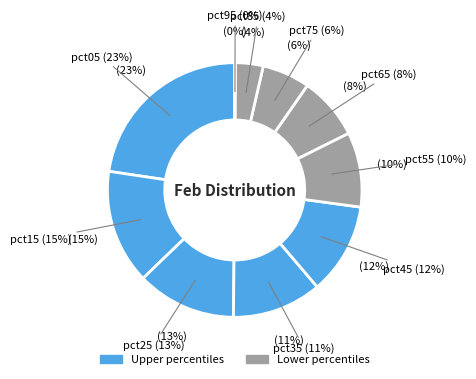

To the nearest percent, what is the average slice percentage?

10%